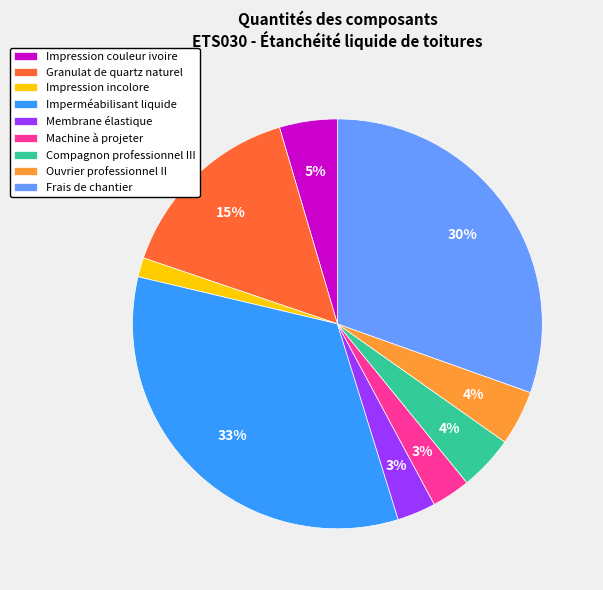

How many slices are in this pie chart?

9